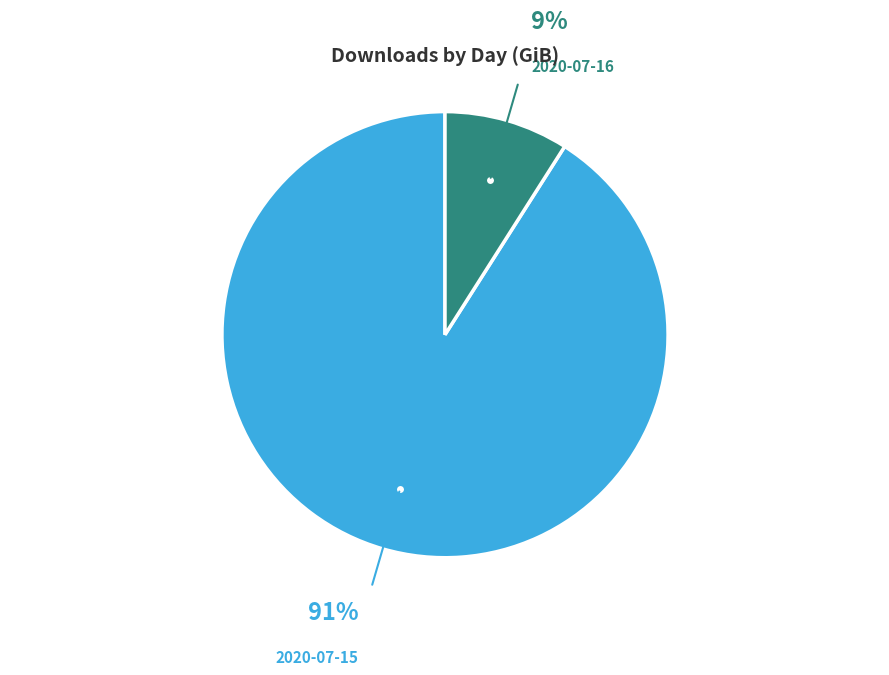

To the nearest percent, what is the difference between the largest and smallest slice percentages?

82%